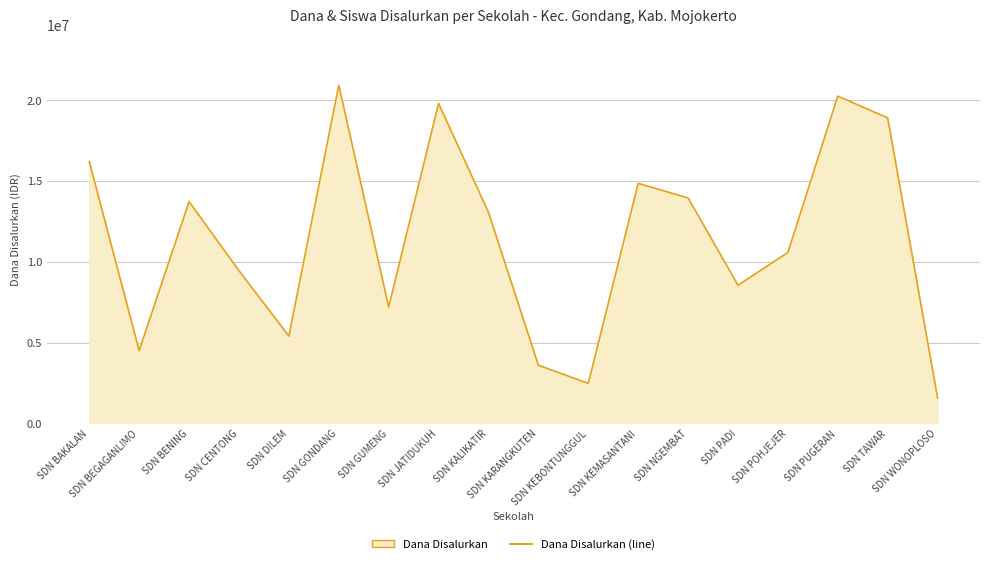

The chart shows a value of 27944503 at SDN BAKALAN. True or false?

False